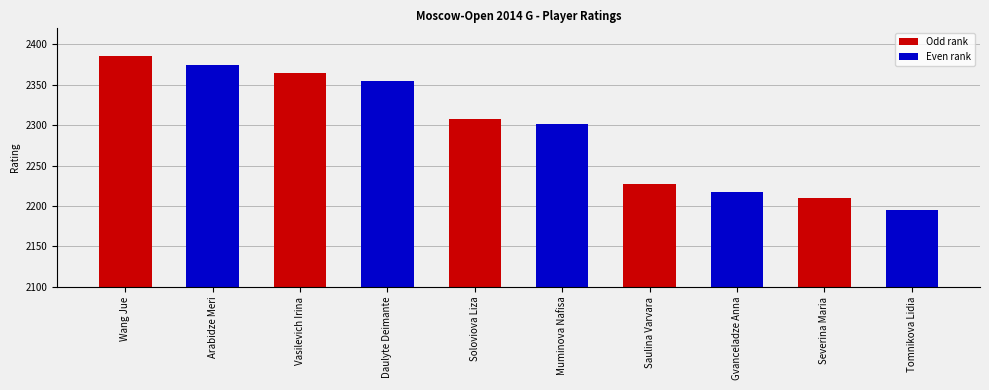

What is the label of the 2nd bar from the right?

Severina Maria